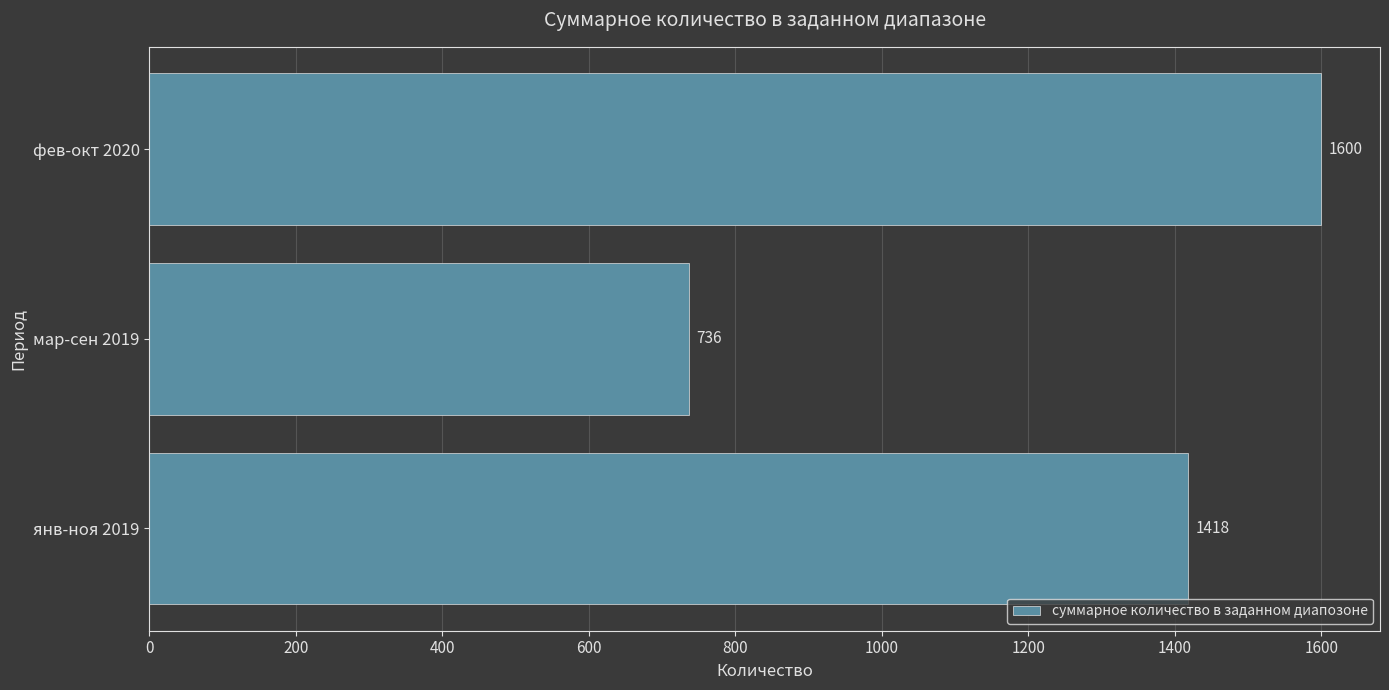

The chart shows a value of 1418 at янв-ноя 2019. True or false?

True